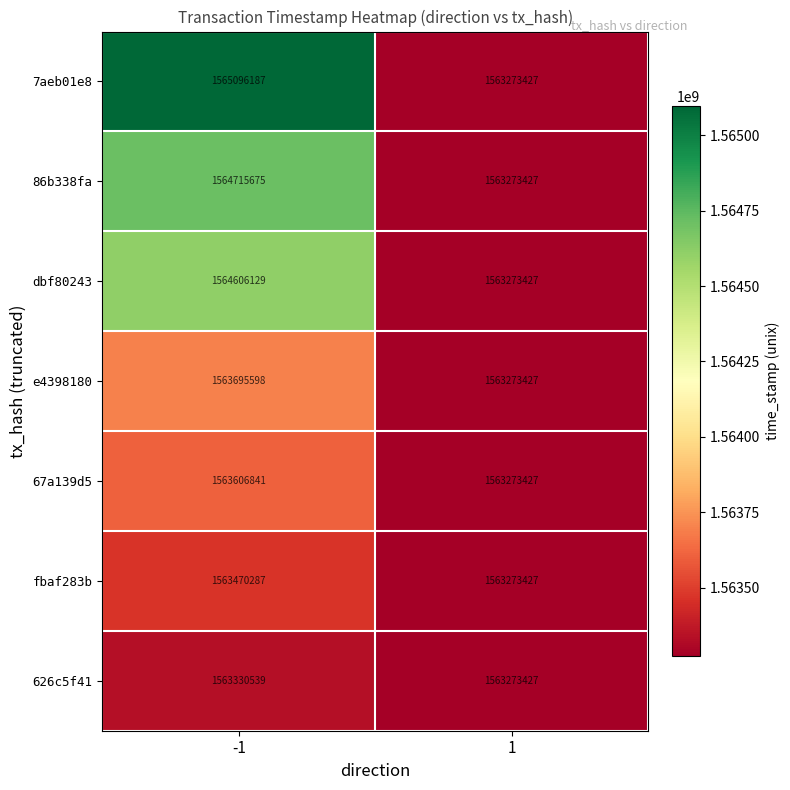

How many data points does each series have?

2